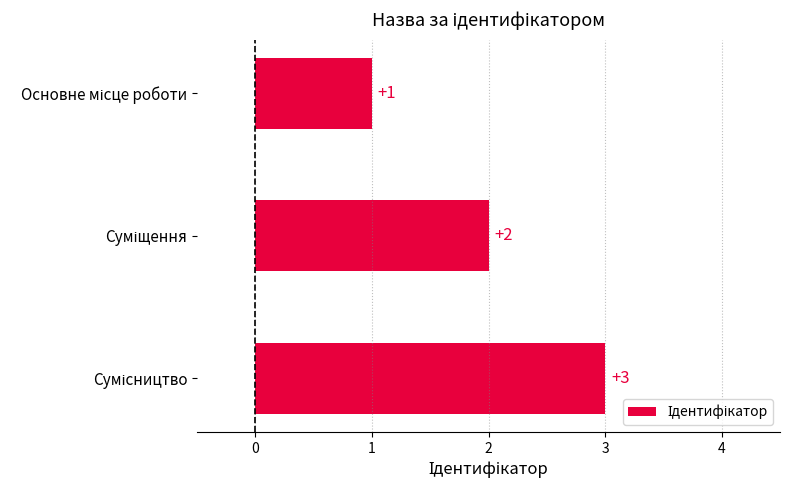

How many bars are there in total?

3